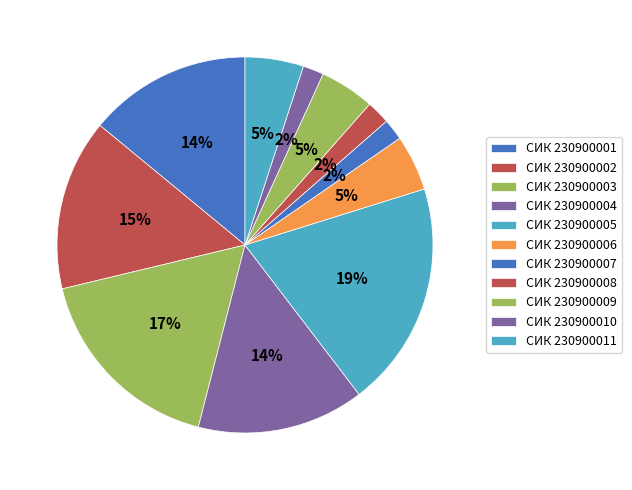

How many slices are in this pie chart?

11